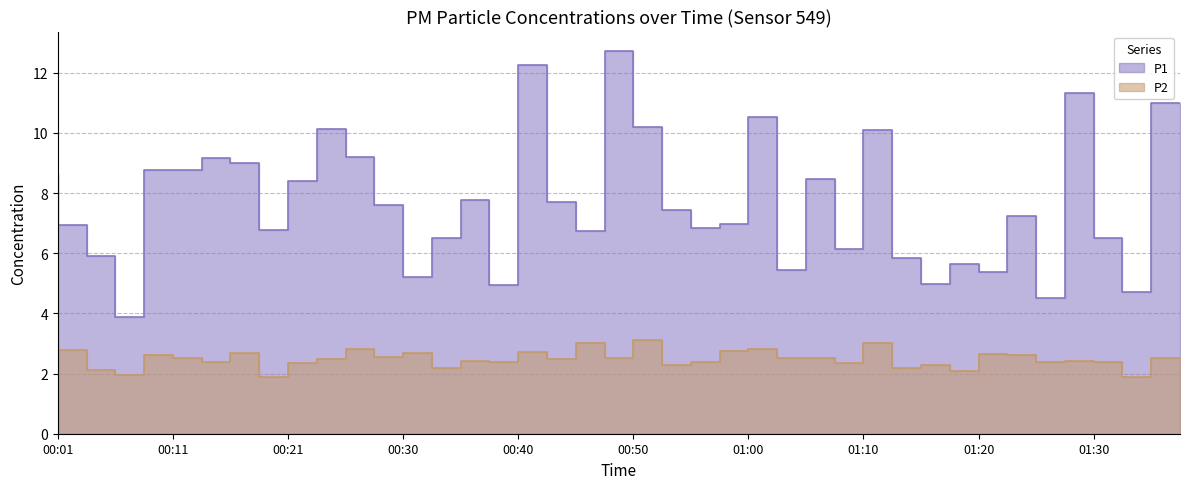

What is the spread (max minus min) of values at 00:11?

6.2